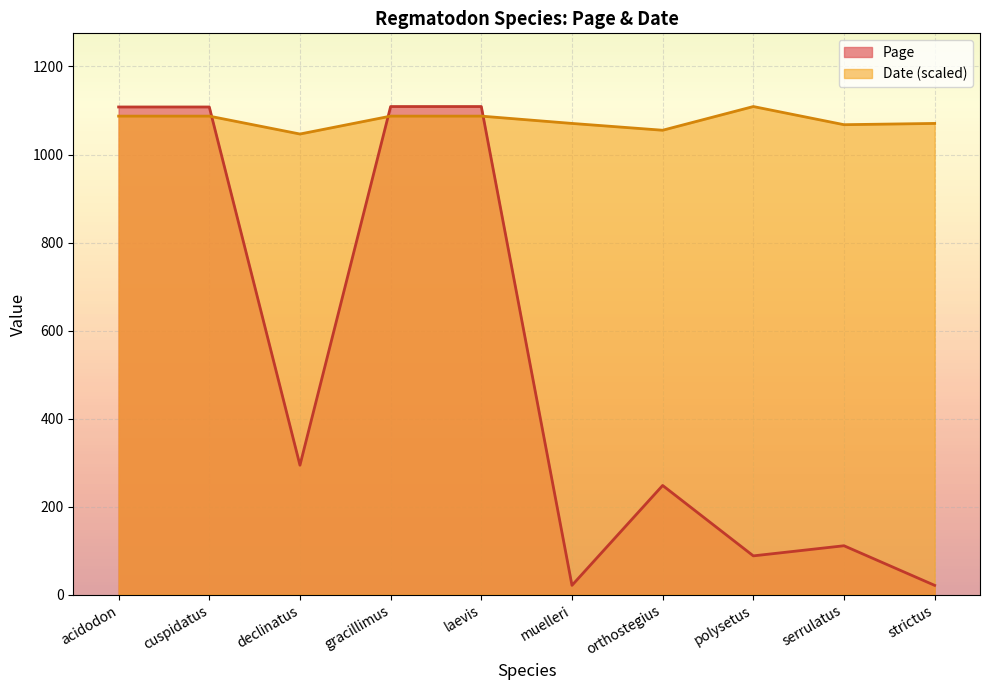

Reading right to left, extract all data points from this chart.

Page: strictus=21.0	serrulatus=111.0	polysetus=88.0	orthostegius=248.0	muelleri=21.0	laevis=1109.0	gracillimus=1109.0	declinatus=294.0	cuspidatus=1108.0	acidodon=1108.0
Date: strictus=1070.6	serrulatus=1067.8	polysetus=1109.0	orthostegius=1055.2	muelleri=1070.6	laevis=1087.2	gracillimus=1087.2	declinatus=1046.6	cuspidatus=1087.2	acidodon=1087.2